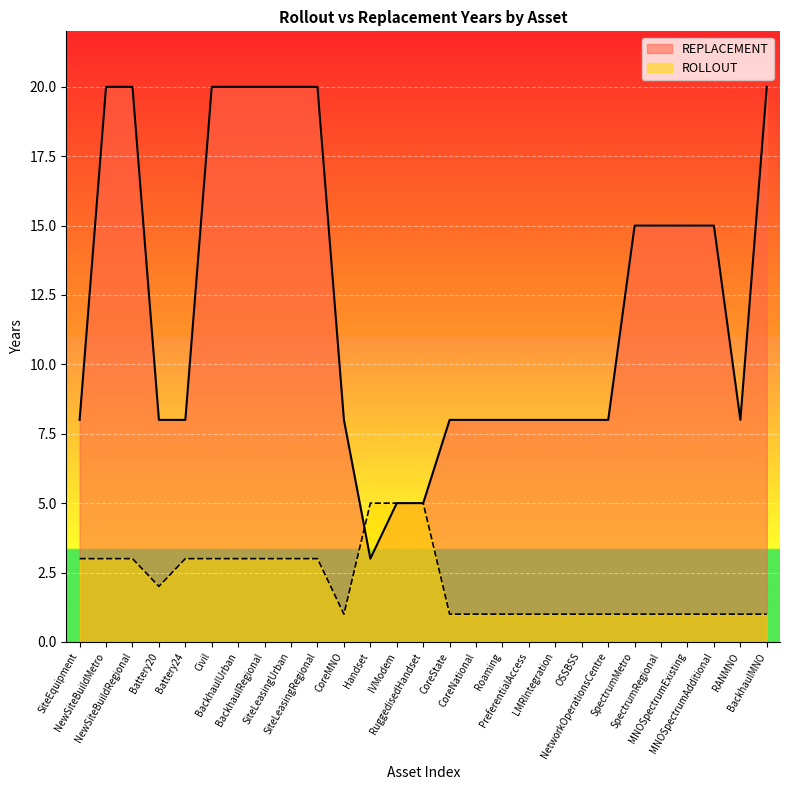

How many lines are shown in the chart?

2